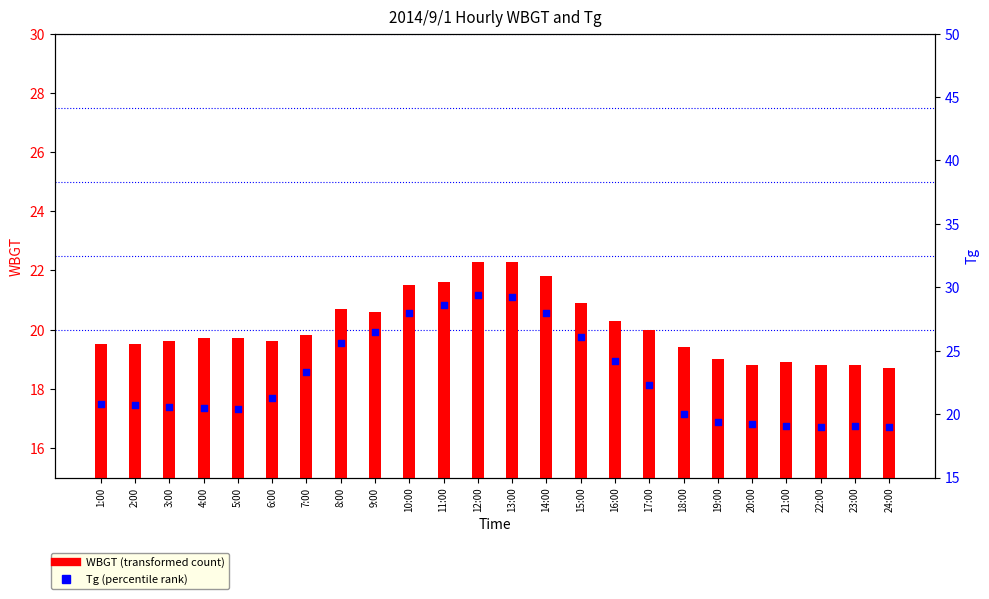

At which category is the sum across all series the highest?

12:00